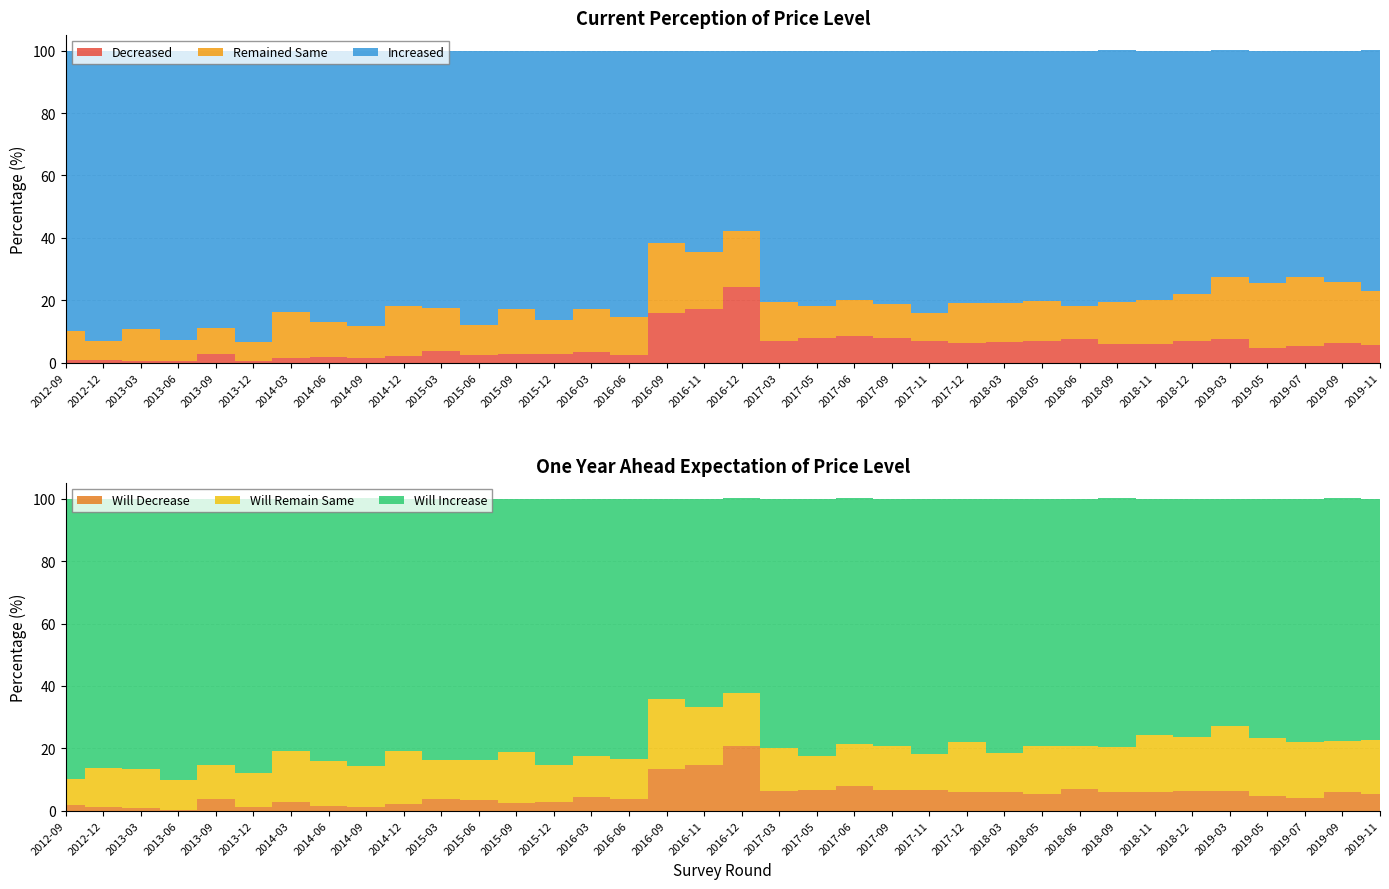

Reading right to left, list all the values displayed in this chart.

Will Increase: 2019-11=77.3	2019-09=77.9	2019-07=77.8	2019-05=76.7	2019-03=72.9	2018-12=76.3	2018-11=75.9	2018-09=79.8	2018-06=79.4	2018-05=79.2	2018-03=81.5	2017-12=77.9	2017-11=81.8	2017-09=79.1	2017-06=78.7	2017-05=82.6	2017-03=79.9	2016-12=62.4	2016-11=66.8	2016-09=64.3	2016-06=83.3	2016-03=82.4	2015-12=85.4	2015-09=81.1	2015-06=83.8	2015-03=83.5	2014-12=81.0	2014-09=85.9	2014-06=84.0	2014-03=80.8	2013-12=87.8	2013-09=85.4	2013-06=90.2	2013-03=86.4	2012-12=86.3	2012-09=89.9
Will Remain Same: 2019-11=17.3	2019-09=16.1	2019-07=18.0	2019-05=18.5	2019-03=20.8	2018-12=17.3	2018-11=18.0	2018-09=14.2	2018-06=13.7	2018-05=15.4	2018-03=12.4	2017-12=16.2	2017-11=11.5	2017-09=14.2	2017-06=13.5	2017-05=10.9	2017-03=13.8	2016-12=17.1	2016-11=18.6	2016-09=22.4	2016-06=13.0	2016-03=13.2	2015-12=11.7	2015-09=16.3	2015-06=12.9	2015-03=12.7	2014-12=16.9	2014-09=13.1	2014-06=14.5	2014-03=16.3	2013-12=11.1	2013-09=10.9	2013-06=9.5	2013-03=12.8	2012-12=12.5	2012-09=8.2
Will Decrease: 2019-11=5.4	2019-09=6.1	2019-07=4.1	2019-05=4.8	2019-03=6.3	2018-12=6.4	2018-11=6.1	2018-09=6.1	2018-06=6.9	2018-05=5.5	2018-03=6.1	2017-12=5.9	2017-11=6.8	2017-09=6.7	2017-06=7.9	2017-05=6.5	2017-03=6.3	2016-12=20.6	2016-11=14.6	2016-09=13.3	2016-06=3.7	2016-03=4.4	2015-12=2.8	2015-09=2.6	2015-06=3.3	2015-03=3.7	2014-12=2.1	2014-09=1.1	2014-06=1.5	2014-03=2.9	2013-12=1.1	2013-09=3.7	2013-06=0.3	2013-03=0.7	2012-12=1.2	2012-09=1.9
Increased: 2019-11=77.2	2019-09=74.2	2019-07=72.5	2019-05=74.4	2019-03=72.5	2018-12=77.9	2018-11=80.0	2018-09=80.8	2018-06=81.8	2018-05=80.4	2018-03=81.0	2017-12=80.9	2017-11=84.2	2017-09=81.2	2017-06=79.9	2017-05=82.0	2017-03=80.5	2016-12=57.8	2016-11=64.5	2016-09=61.8	2016-06=85.3	2016-03=82.7	2015-12=86.3	2015-09=82.7	2015-06=87.9	2015-03=82.5	2014-12=81.9	2014-09=88.2	2014-06=87.1	2014-03=83.8	2013-12=93.4	2013-09=89.0	2013-06=92.7	2013-03=89.3	2012-12=93.0	2012-09=90.0
Remained Same: 2019-11=17.4	2019-09=19.5	2019-07=22.3	2019-05=20.8	2019-03=20.0	2018-12=15.2	2018-11=13.9	2018-09=13.2	2018-06=10.5	2018-05=12.7	2018-03=12.4	2017-12=12.7	2017-11=8.8	2017-09=10.8	2017-06=11.5	2017-05=10.0	2017-03=12.5	2016-12=18.0	2016-11=18.2	2016-09=22.4	2016-06=12.4	2016-03=13.9	2015-12=10.8	2015-09=14.6	2015-06=9.7	2015-03=13.7	2014-12=15.9	2014-09=10.2	2014-06=11.1	2014-03=14.5	2013-12=6.2	2013-09=8.3	2013-06=6.8	2013-03=10.4	2012-12=6.2	2012-09=9.1
Decreased: 2019-11=5.5	2019-09=6.3	2019-07=5.2	2019-05=4.8	2019-03=7.6	2018-12=6.9	2018-11=6.1	2018-09=6.1	2018-06=7.7	2018-05=6.9	2018-03=6.6	2017-12=6.4	2017-11=7.1	2017-09=8.0	2017-06=8.5	2017-05=8.0	2017-03=7.0	2016-12=24.2	2016-11=17.3	2016-09=15.8	2016-06=2.3	2016-03=3.4	2015-12=2.9	2015-09=2.7	2015-06=2.4	2015-03=3.8	2014-12=2.2	2014-09=1.6	2014-06=1.8	2014-03=1.6	2013-12=0.4	2013-09=2.7	2013-06=0.4	2013-03=0.4	2012-12=0.8	2012-09=0.9